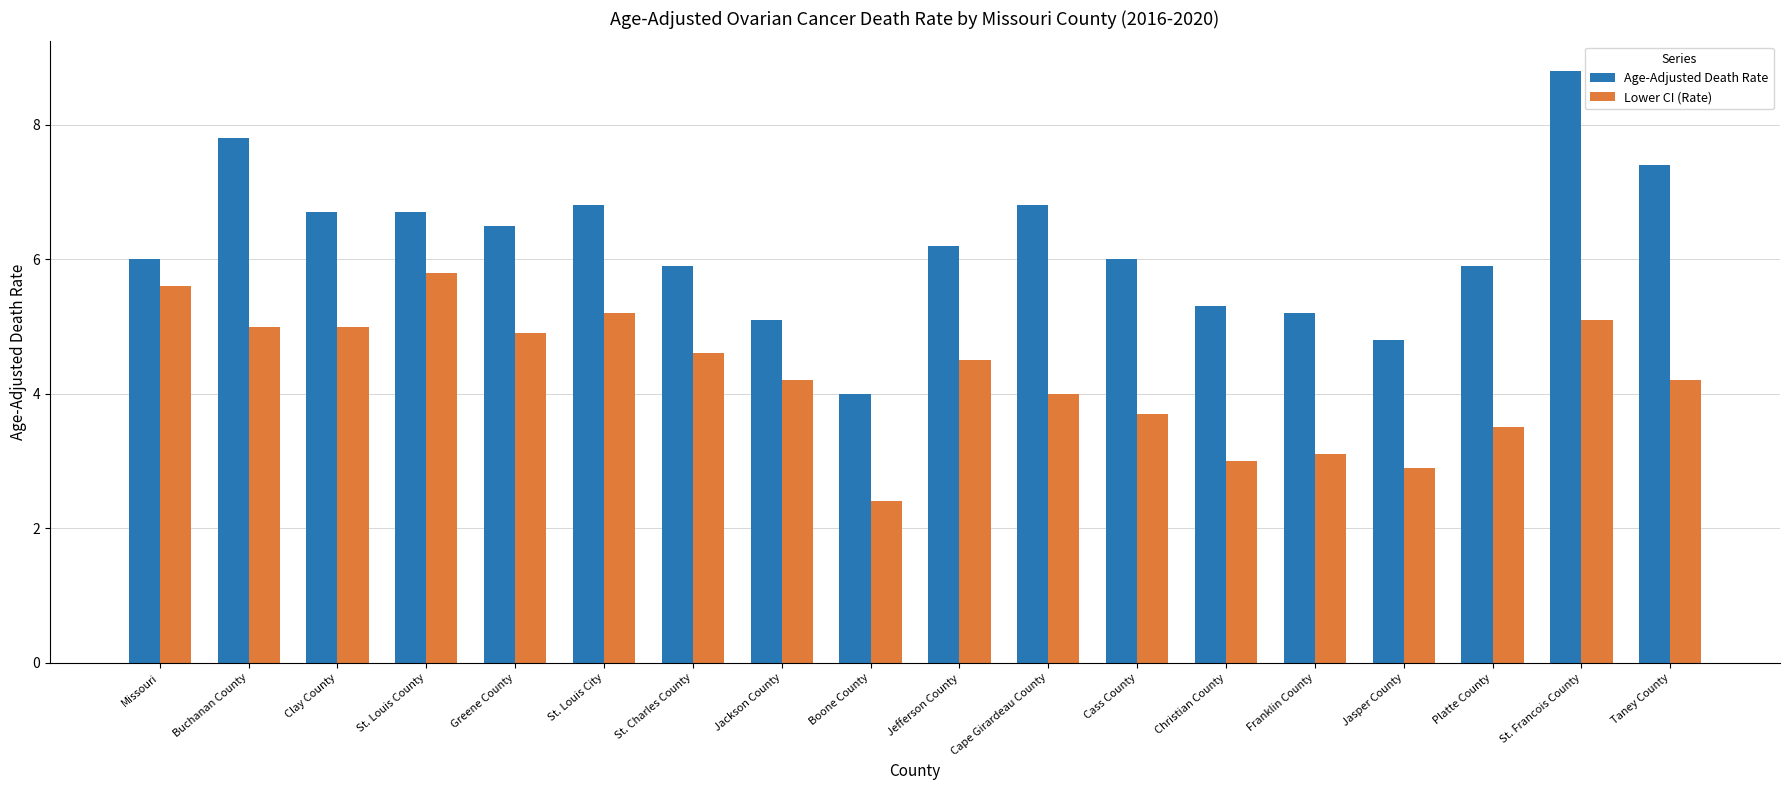

How many categories are shown in the chart?

18